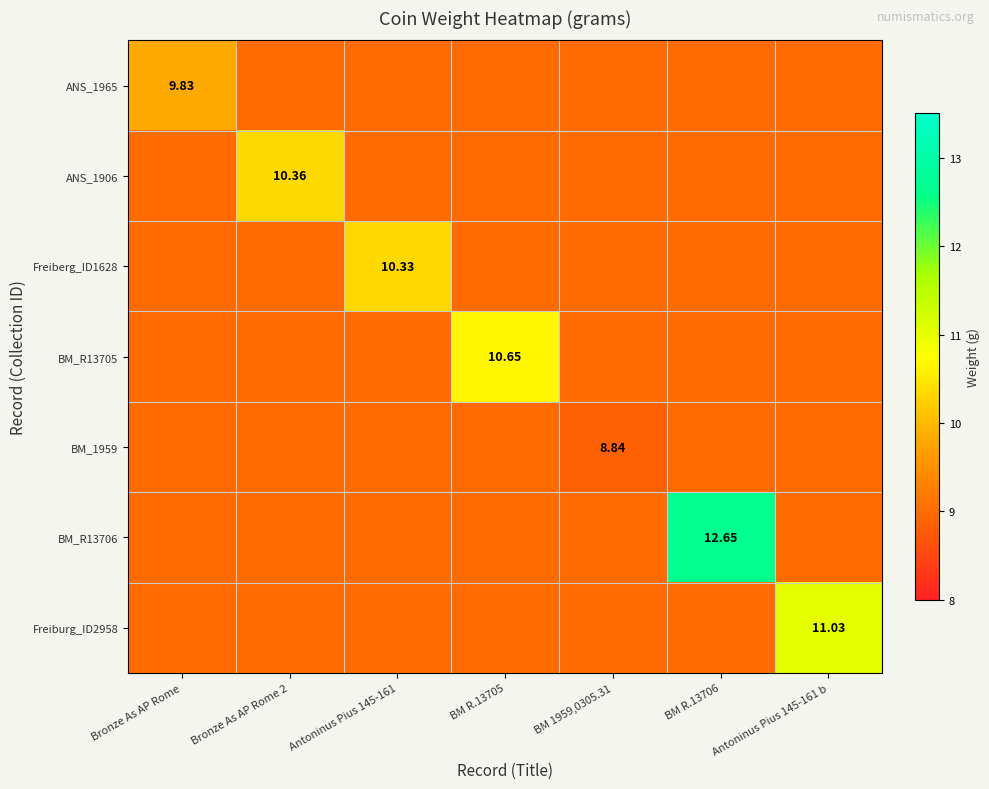

Count the Freiburg_ID2958 values in the range 9 to 10.

6